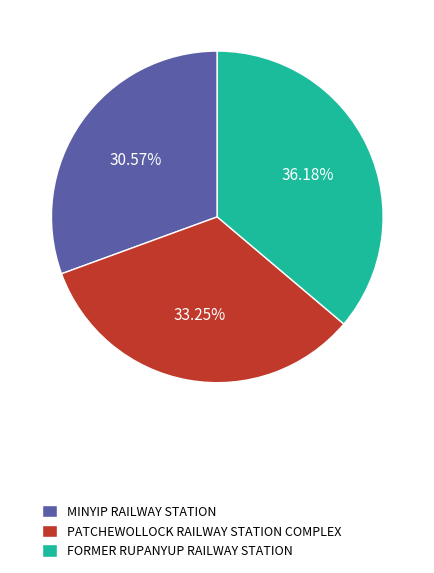

What is the total percentage of MINYIP RAILWAY STATION and PATCHEWOLLOCK RAILWAY STATION COMPLEX?

63.8%